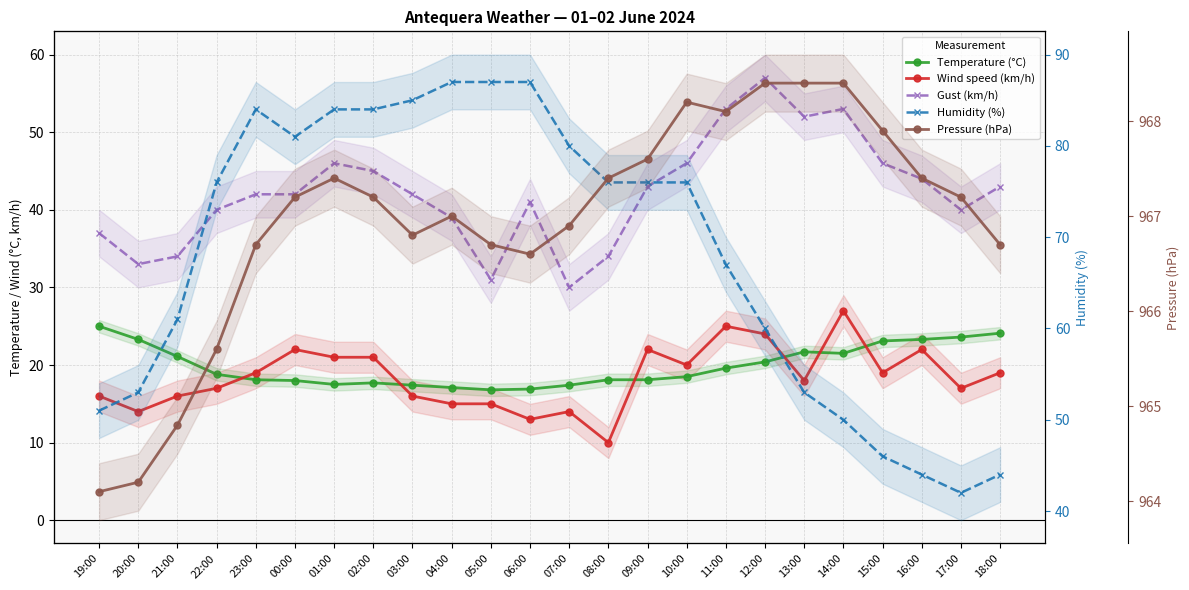

True or false: Temperature (°C) has more than 2 points higher than both neighbors.

False